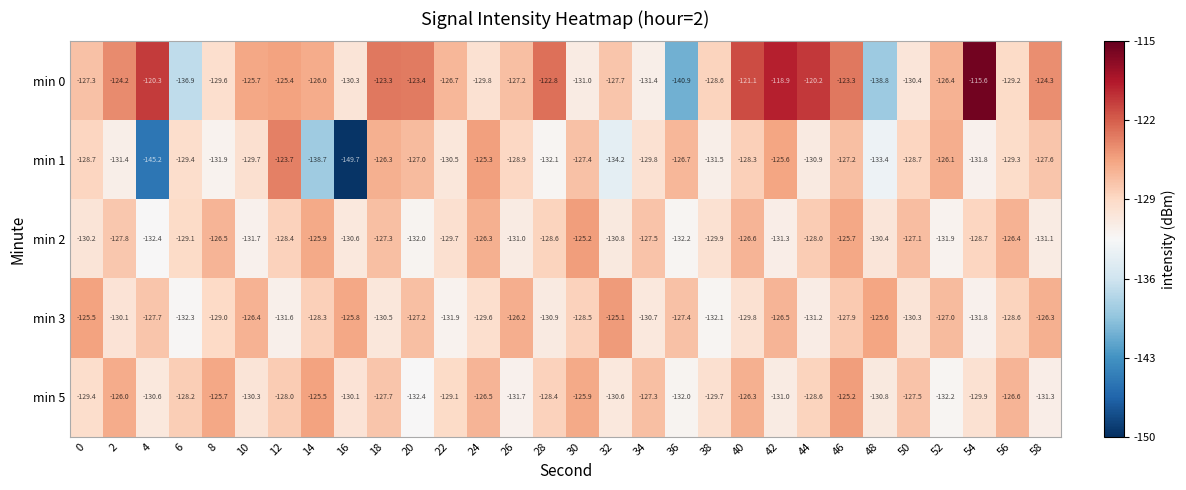

At 40, list the series in order from smallest to largest.

min 3, min 1, min 2, min 5, min 0